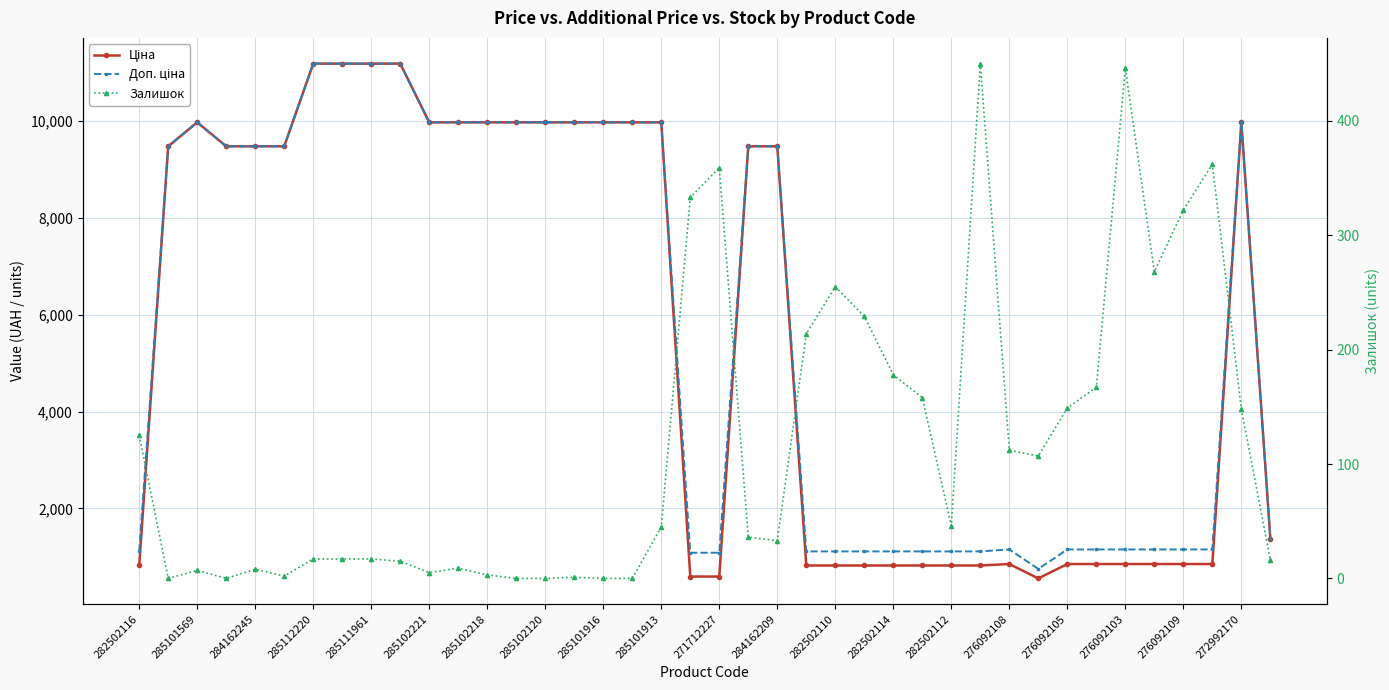

Read the Залишок value at 21.

36.0